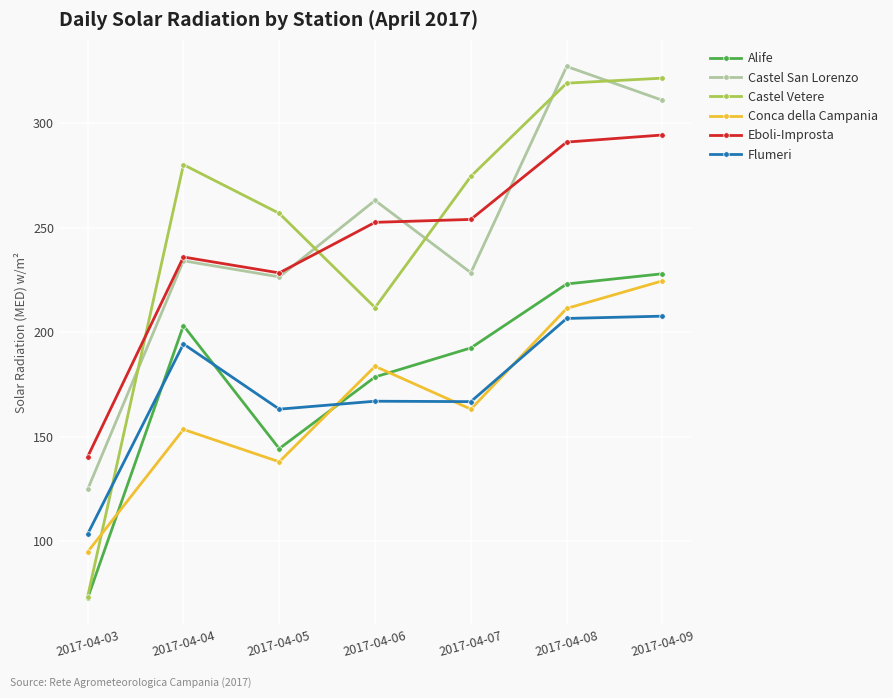

How many interior local valleys does the Conca della Campania series have?

2